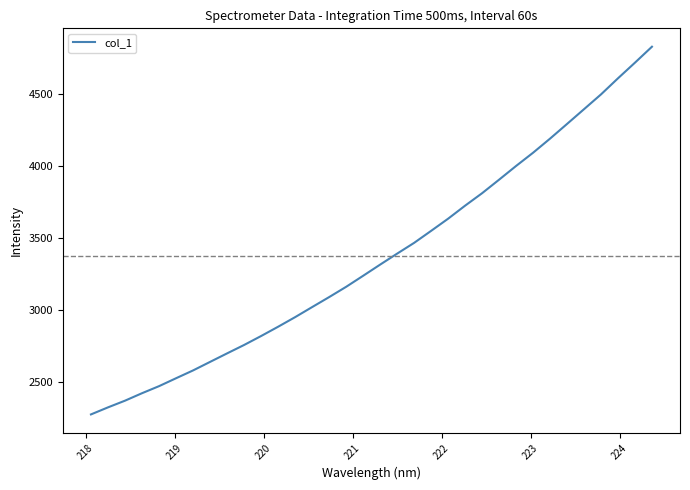

What is the difference between the maximum and minimum values?

2559.3